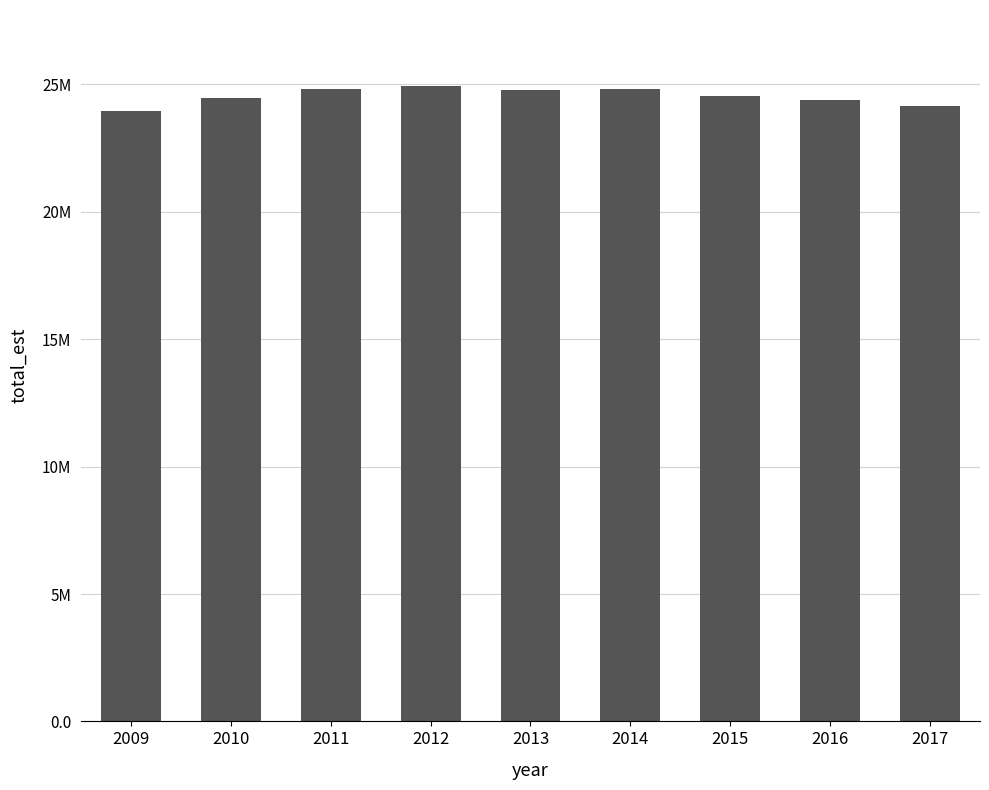

Reading left to right, what are all the values shown in this chart?

2009=23968453	2010=24477402	2011=24833354	2012=24931575	2013=24769188	2014=24830565	2015=24543311	2016=24393046	2017=24145362